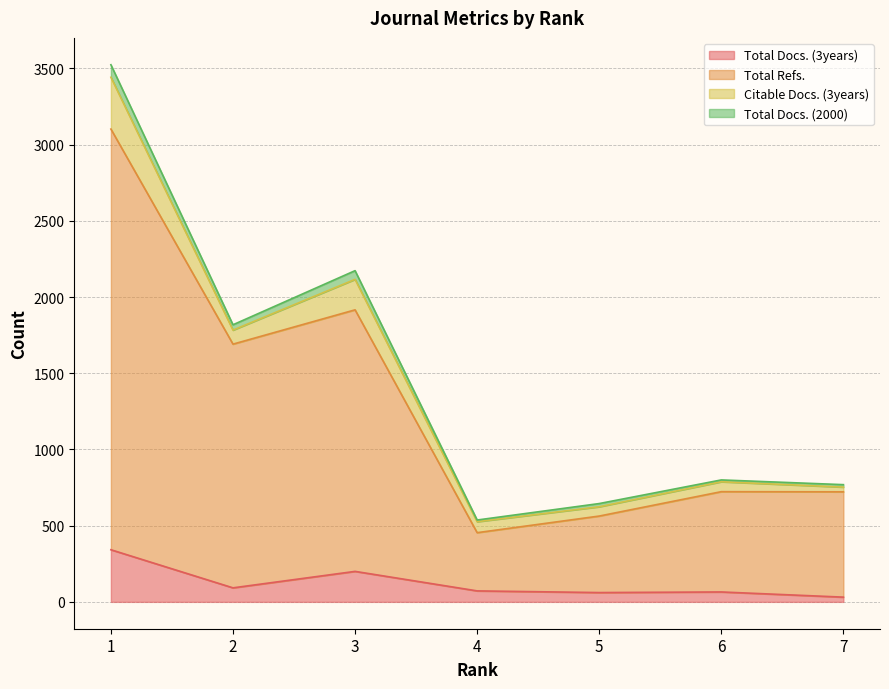

What is the difference between the Total Refs. values at 5 and 6?

160